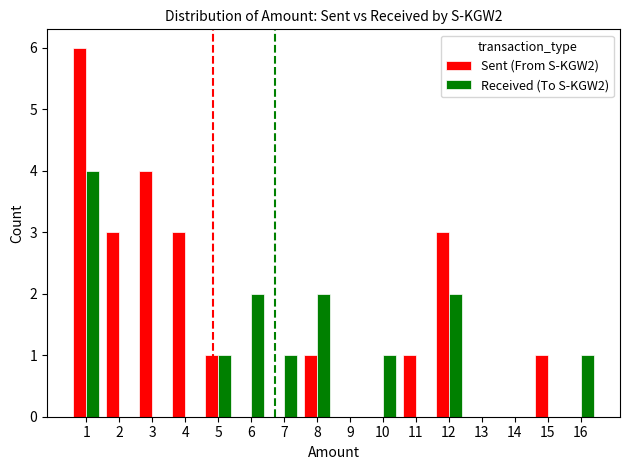

Which series has the widest spread of values?

Sent (From S-KGW2)